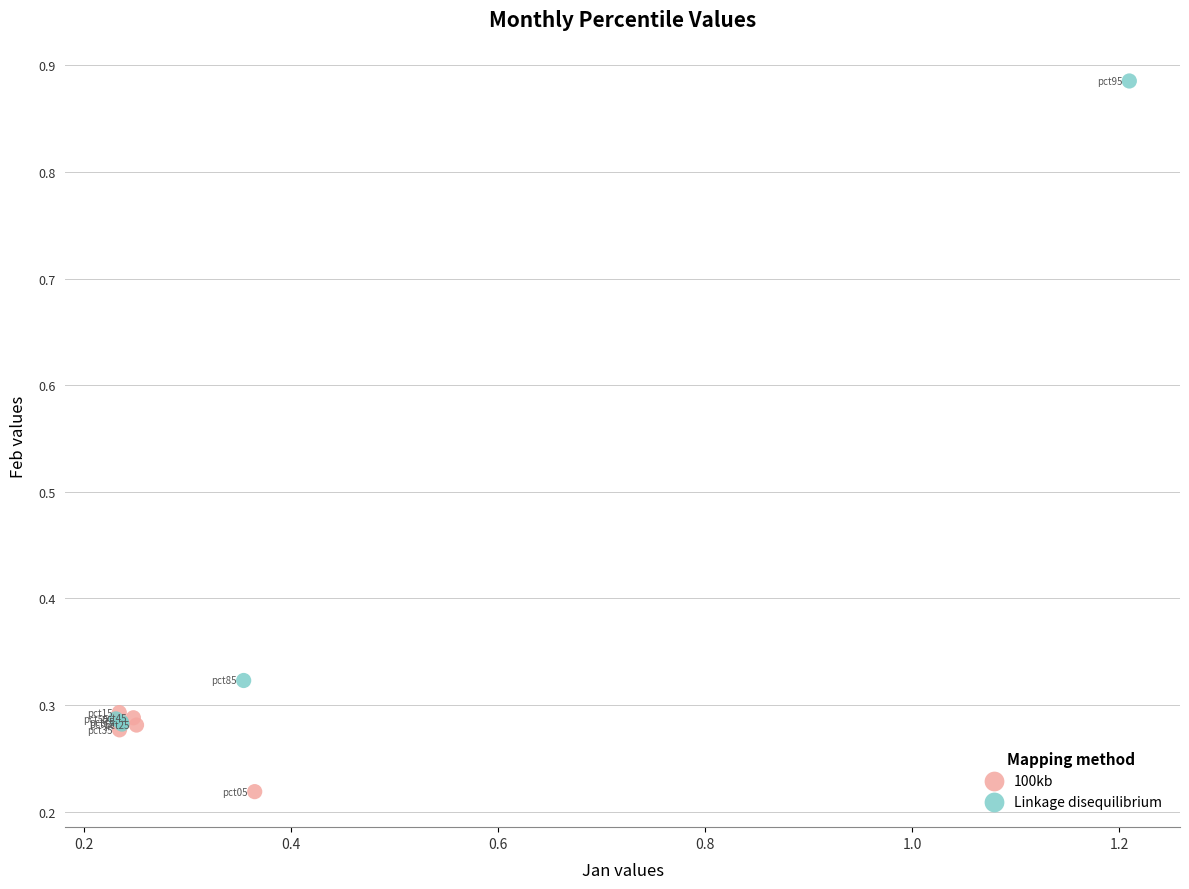

Which series has the widest spread of Y values?

Linkage disequilibrium